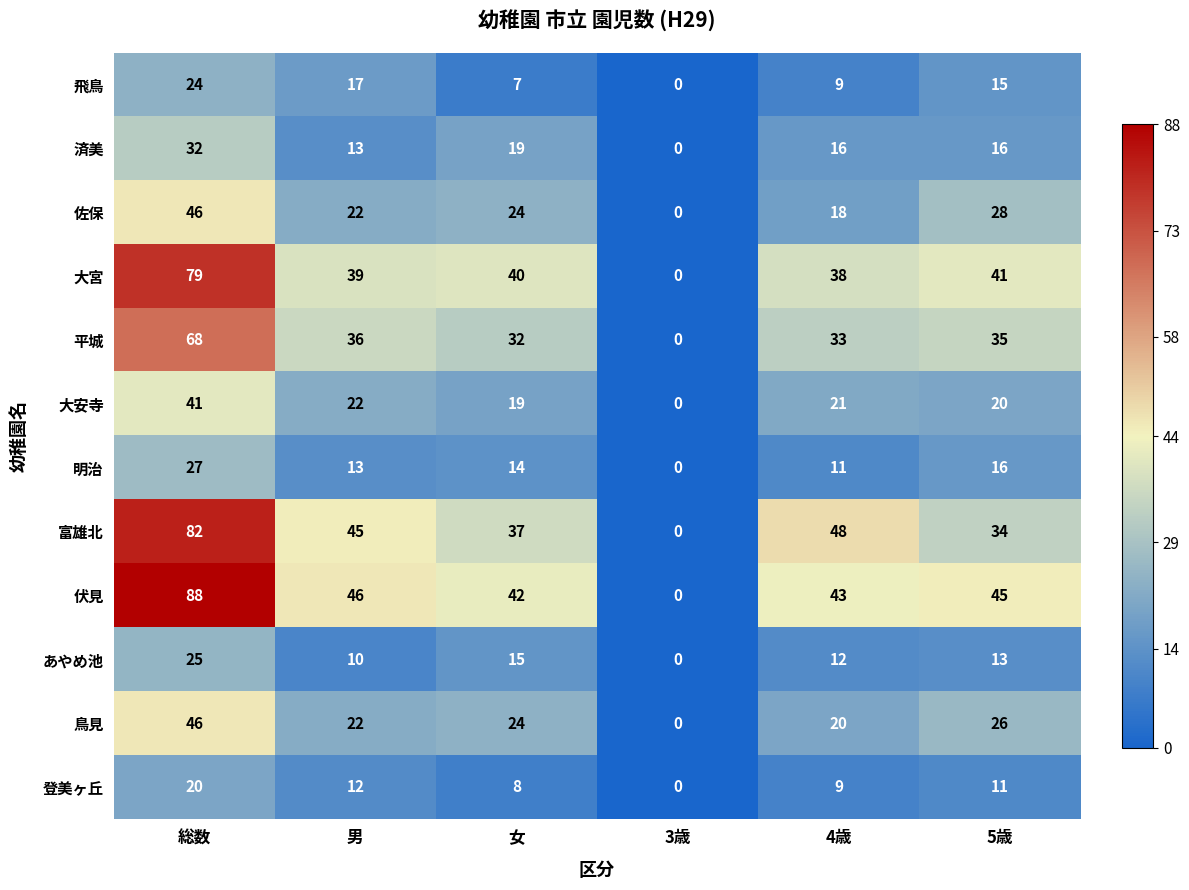

What is the sum of the 伏見 values at 4歳 and 5歳?

88